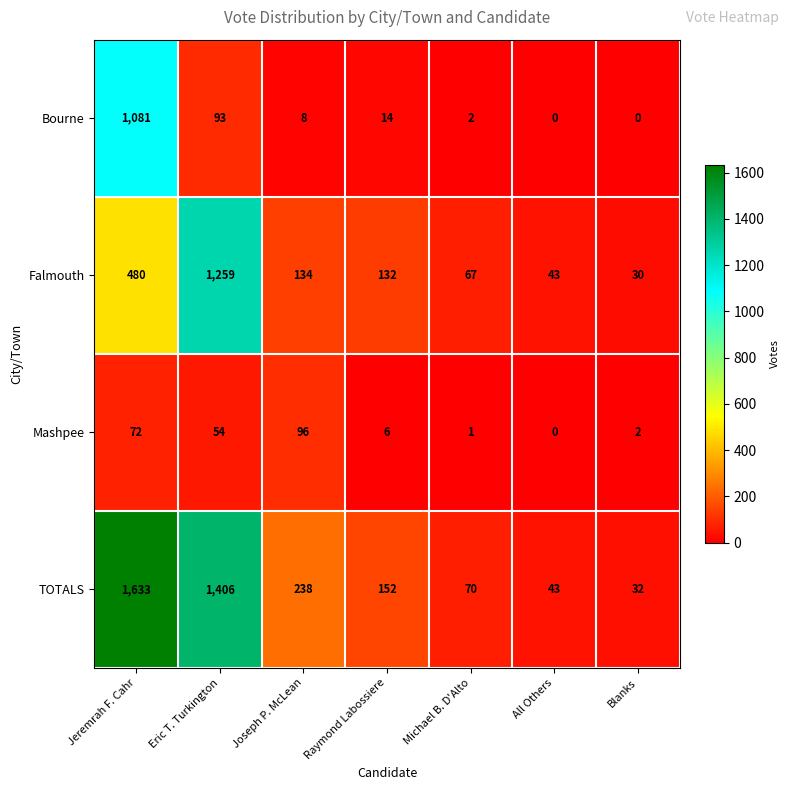

The value of Bourne at Jeremrah F. Cahr is 1081. True or false?

True